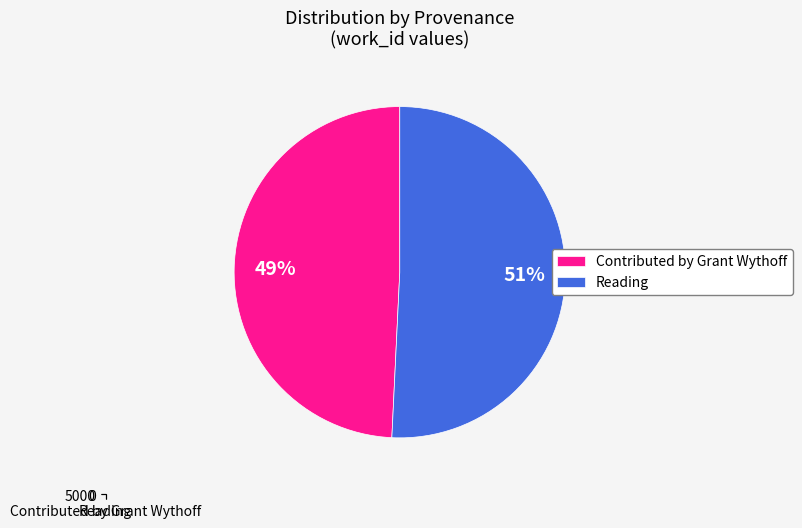

The Contributed by Grant Wythoff slice represents 49% of the pie. True or false?

True